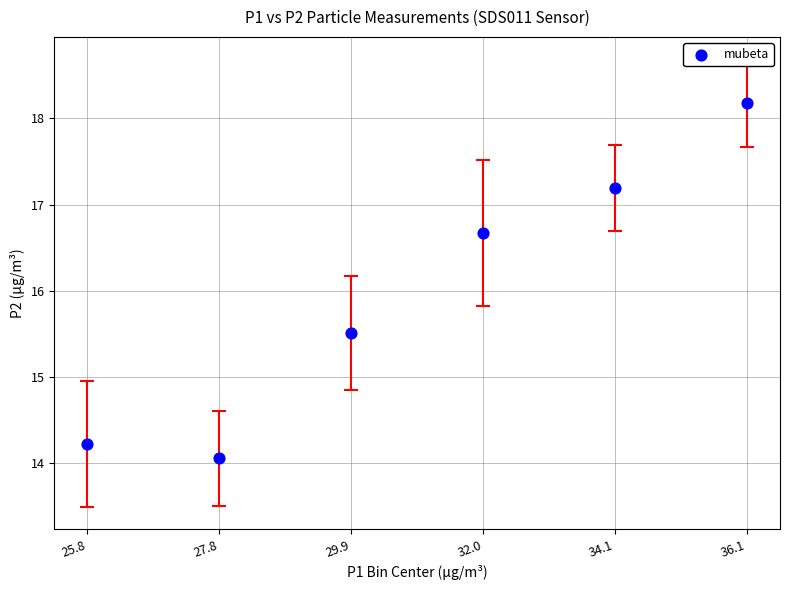

What Y value in the scatter plot is closest to 16?

15.5